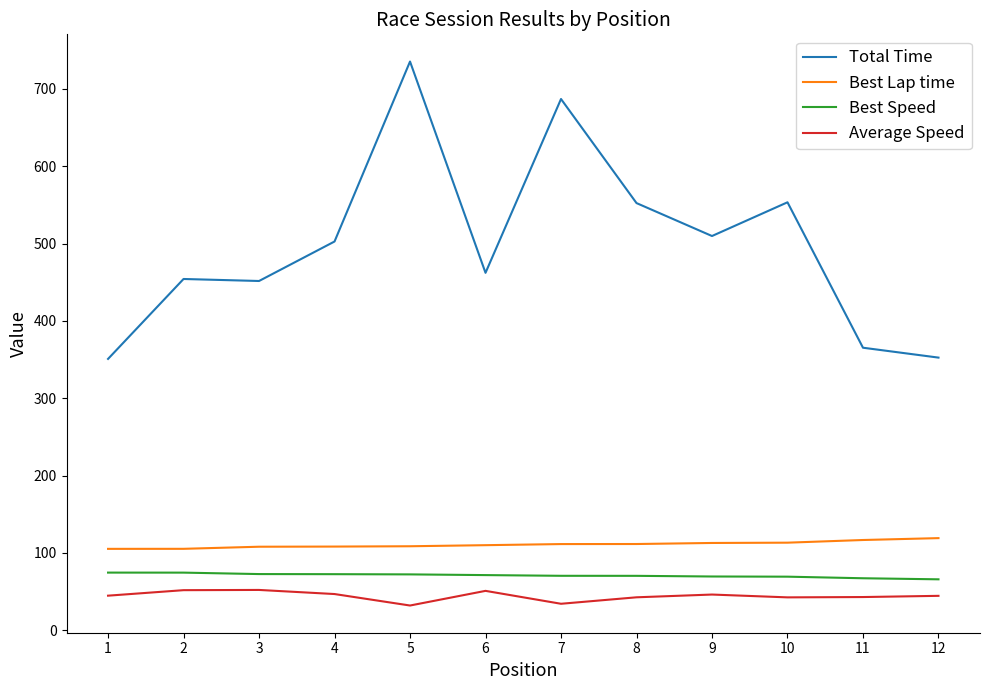

True or false: Best Speed and Total Time intersect in this chart.

False